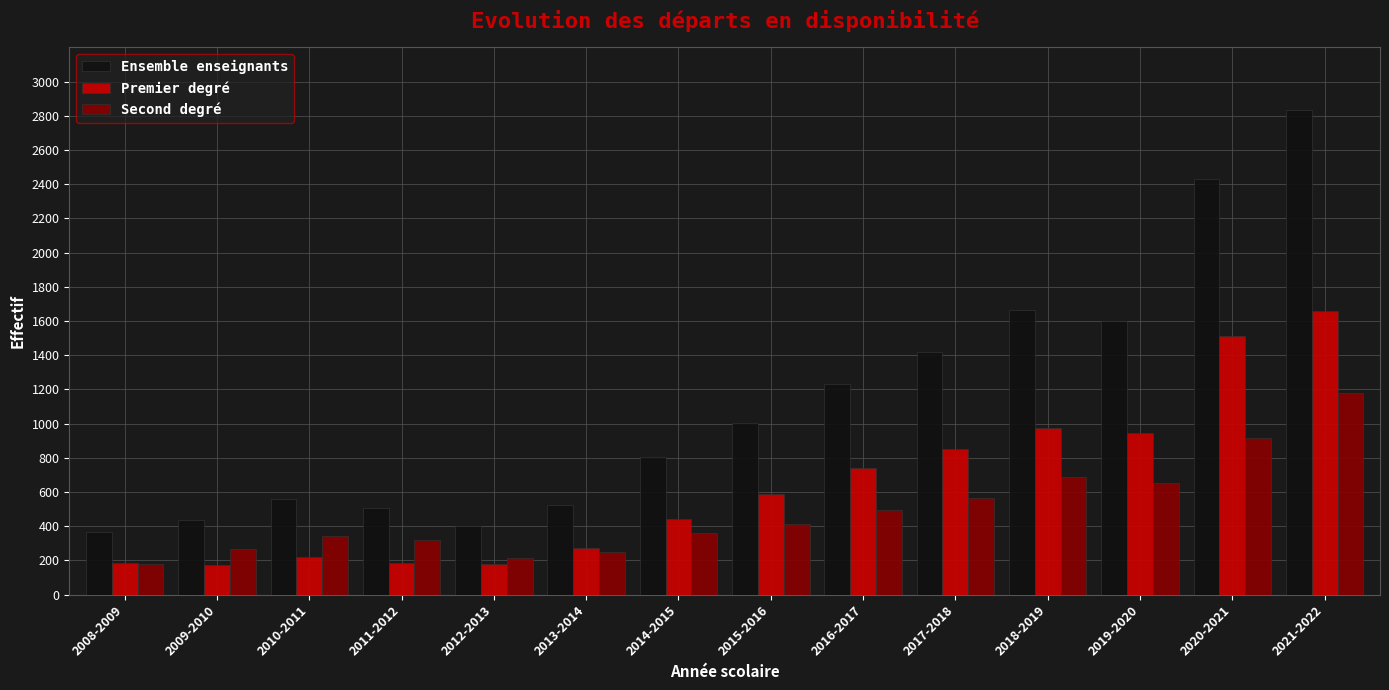

What is the total value across all series at 2019-2020?

3196